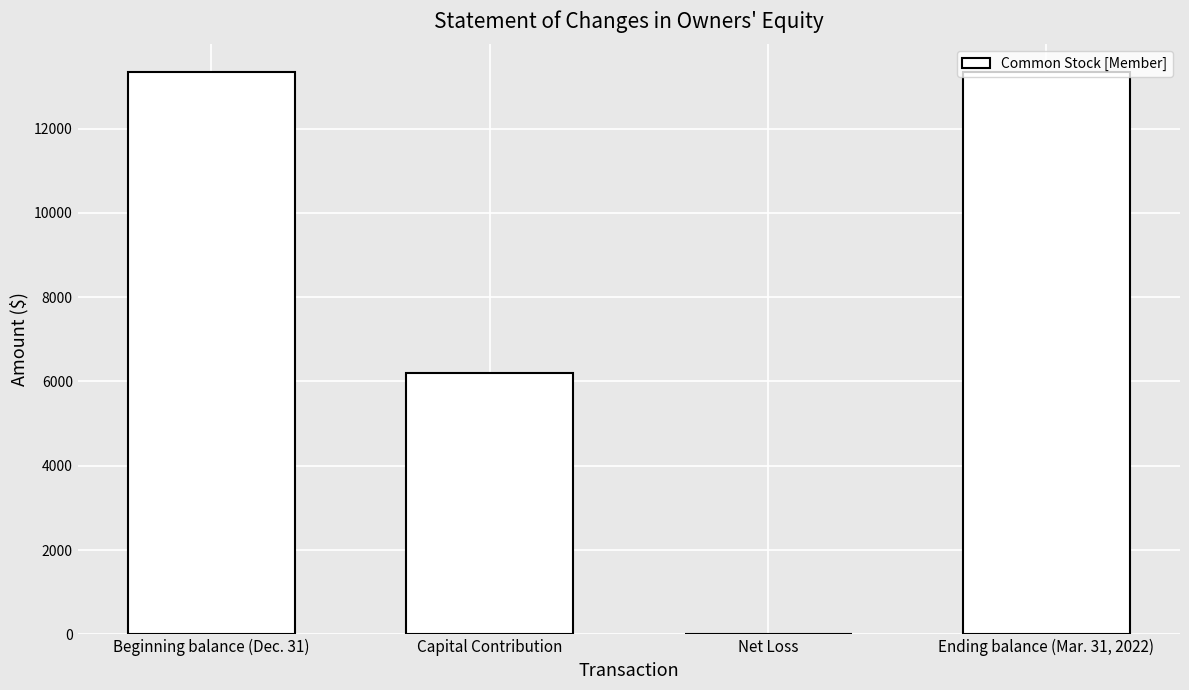

Where is the data nearest to the value 6666?

Capital Contribution